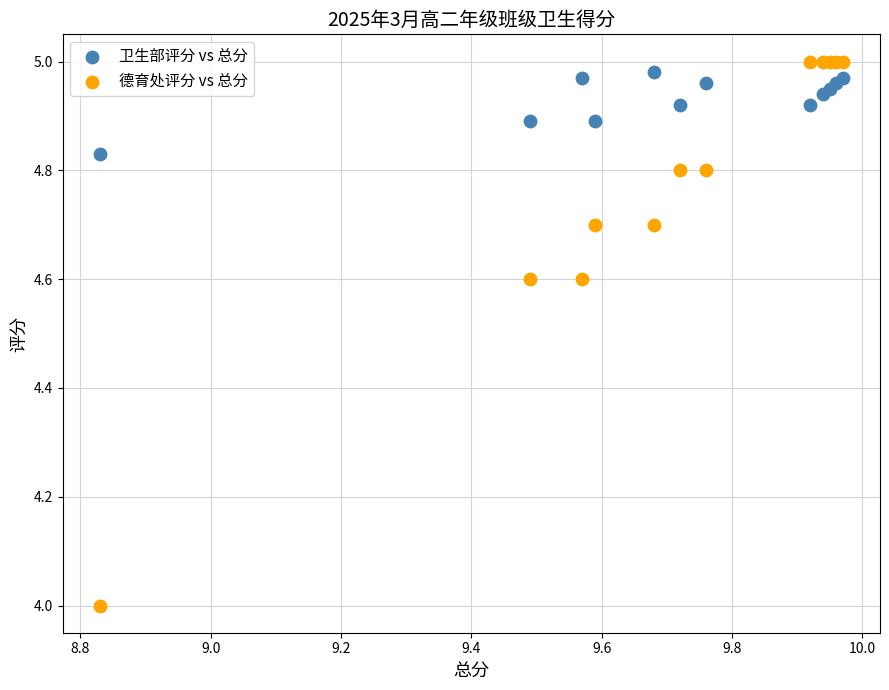

Which series reaches the minimum Y coordinate?

德育处评分 vs 总分